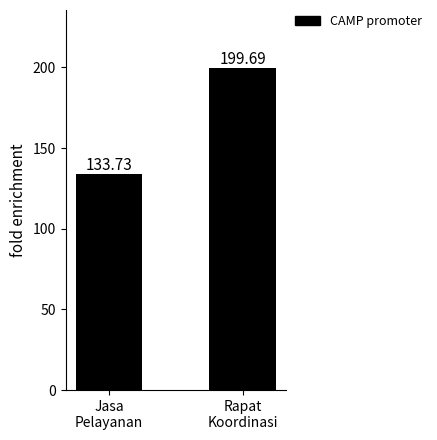

How many values are below 199?

1